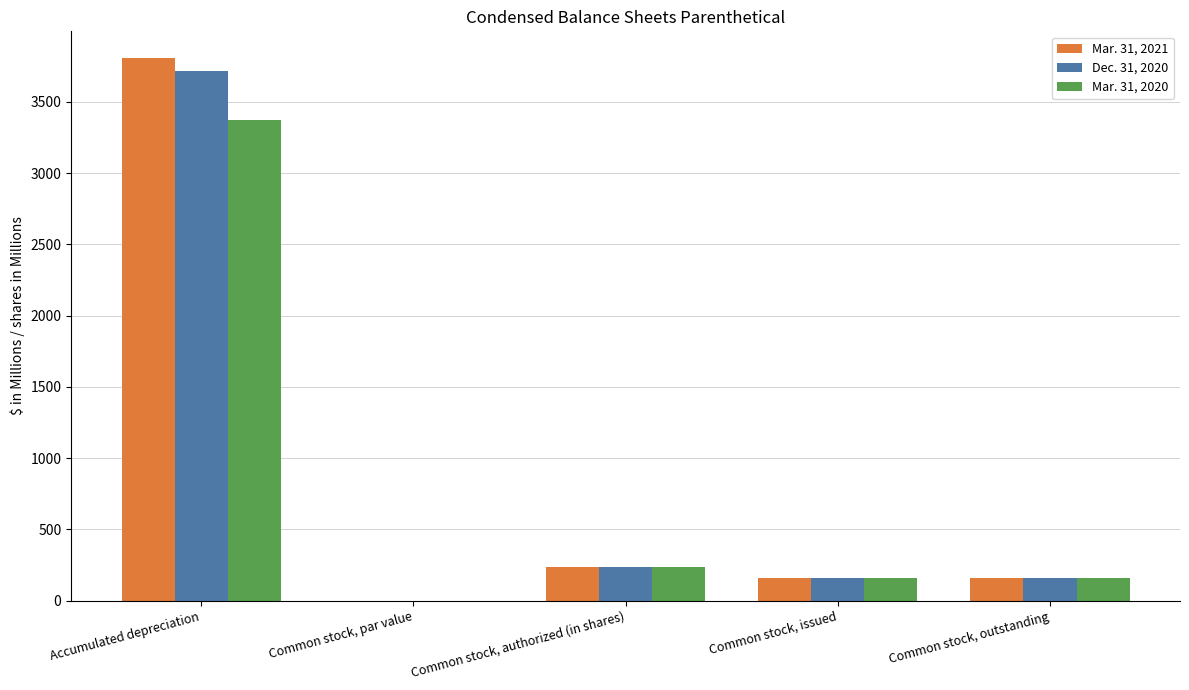

The value of Dec. 31, 2020 at Accumulated depreciation is 842.0. True or false?

False